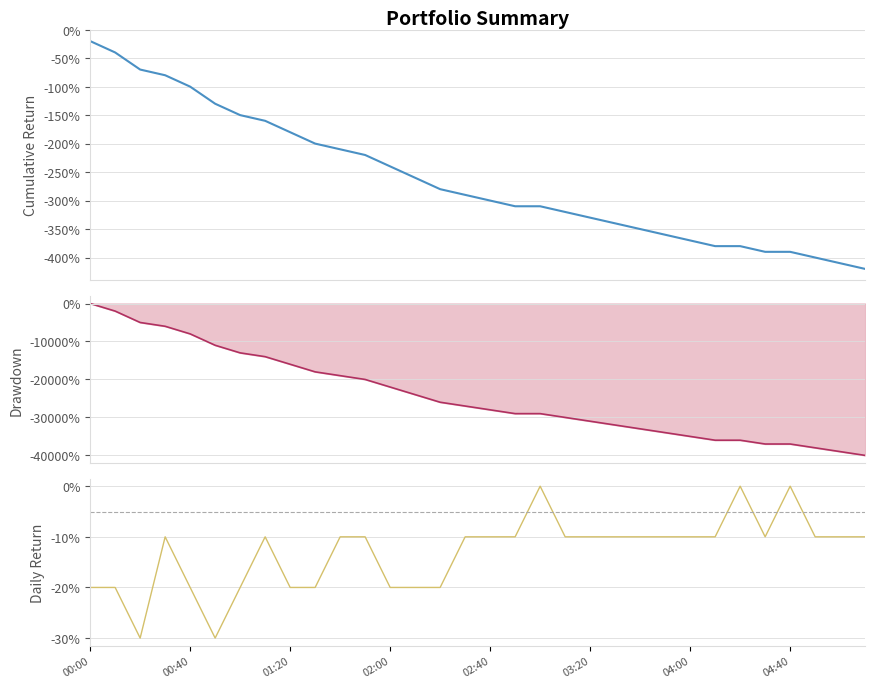

True or false: Drawdown has a value of -29528.8 at 11.

False